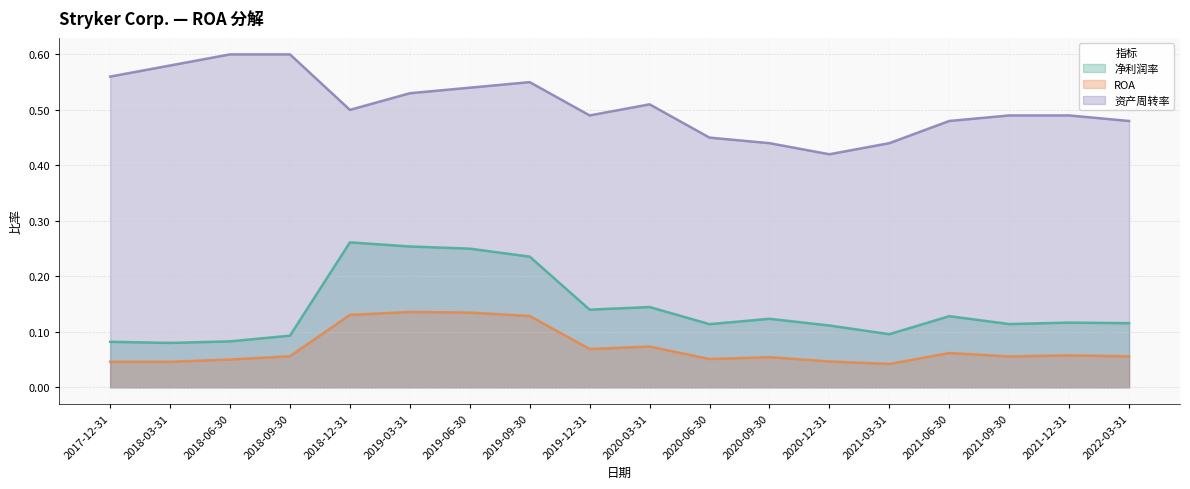

True or false: 资产周转率 and 净利润率 intersect in this chart.

False